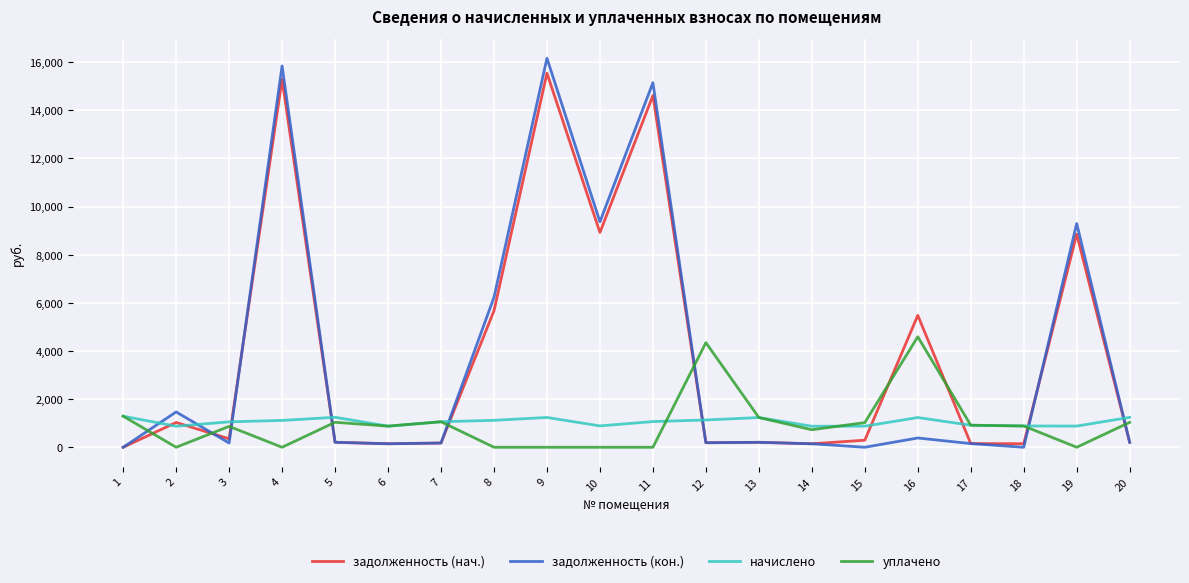

The value of уплачено at 8 is 2128.8. True or false?

False